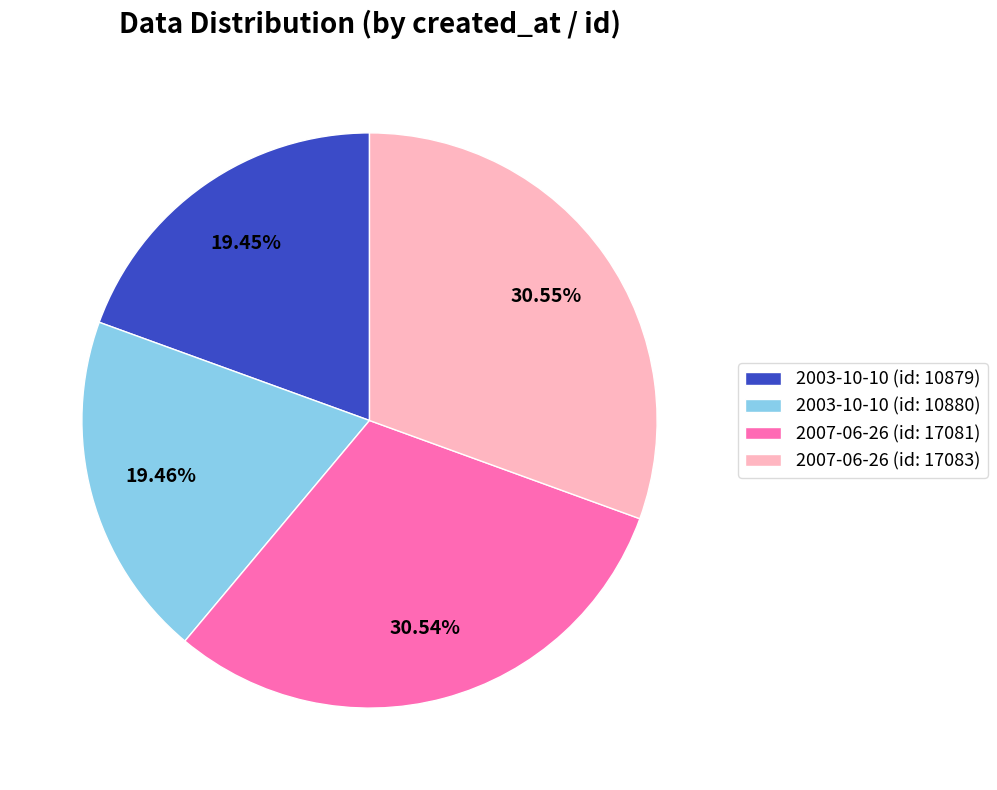

Approximately how many times larger is the value at 2007-06-26 (id: 17083) compared to 2003-10-10 (id: 10880)?

1.6